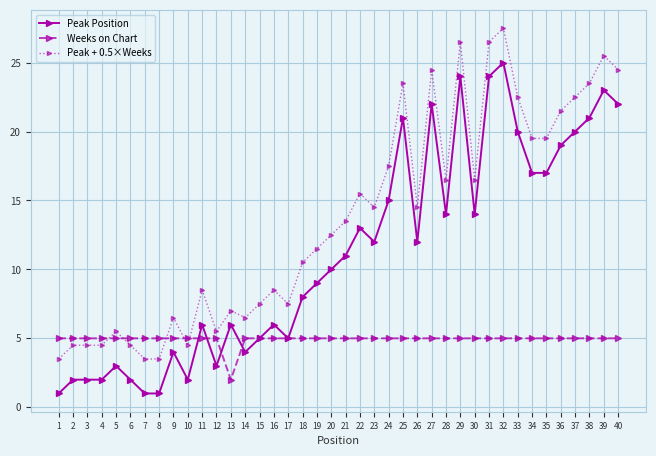

Which series has the largest total across all categories?

Peak + 0.5×Weeks